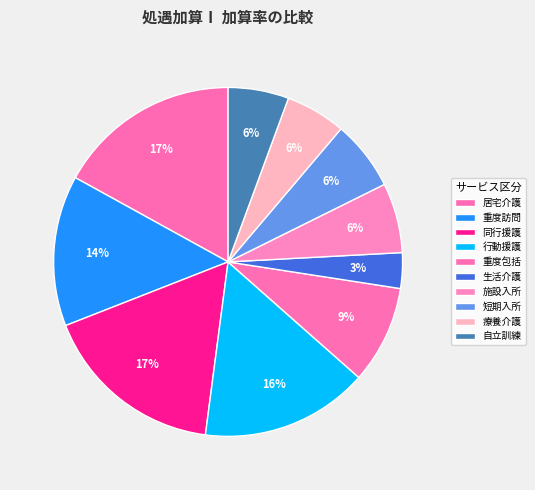

True or false: 居宅介護 accounts for 12% of the total.

False